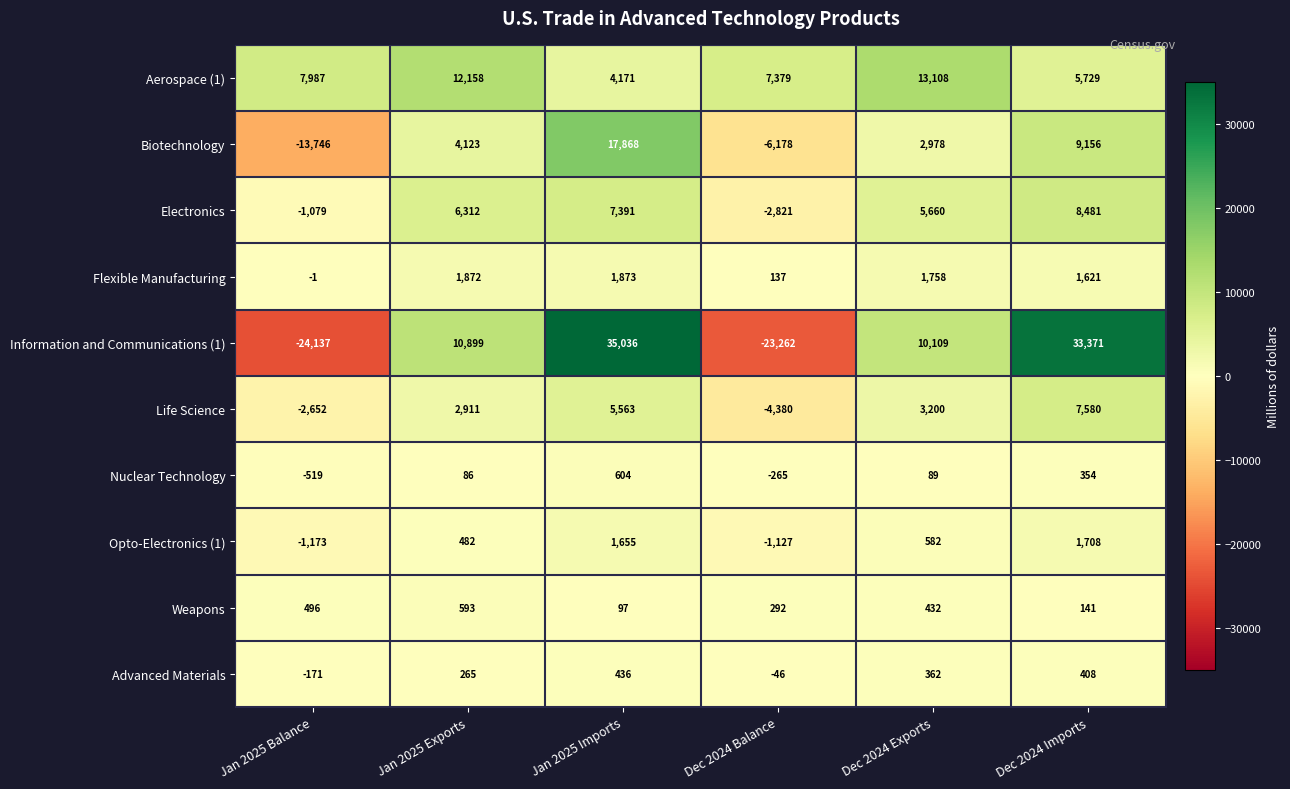

What is the spread (max minus min) of values at Dec 2024 Exports?

13019